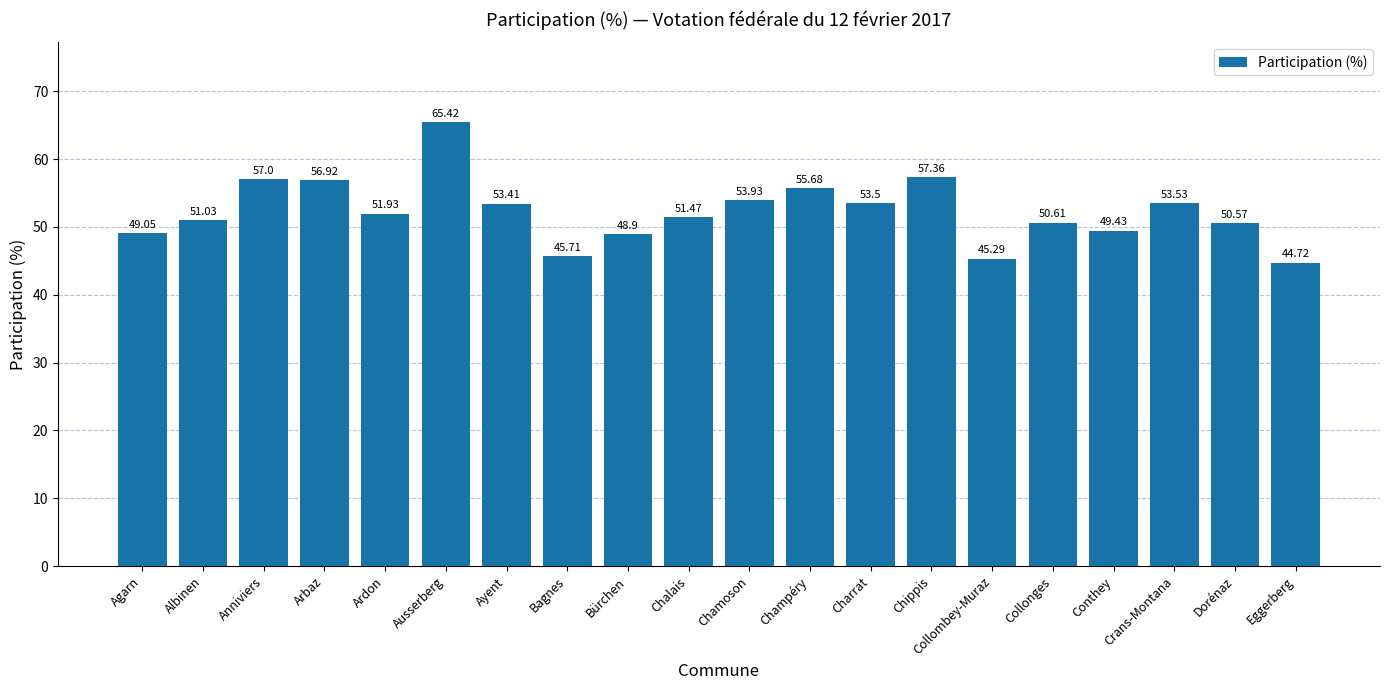

How many data points are less than 51?

8